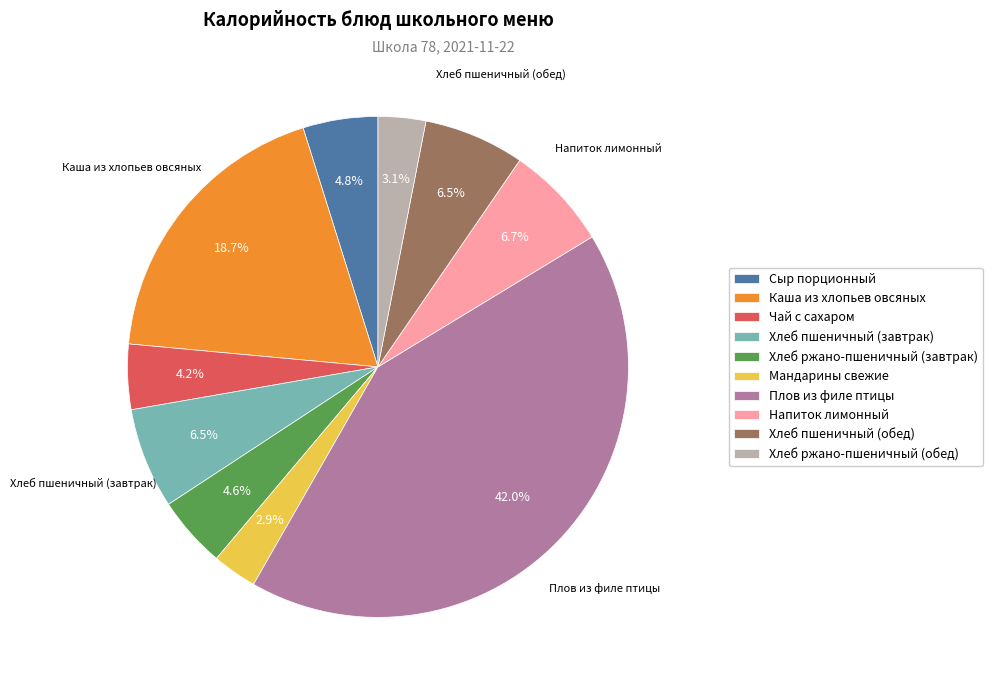

How many segments does this pie chart have?

10